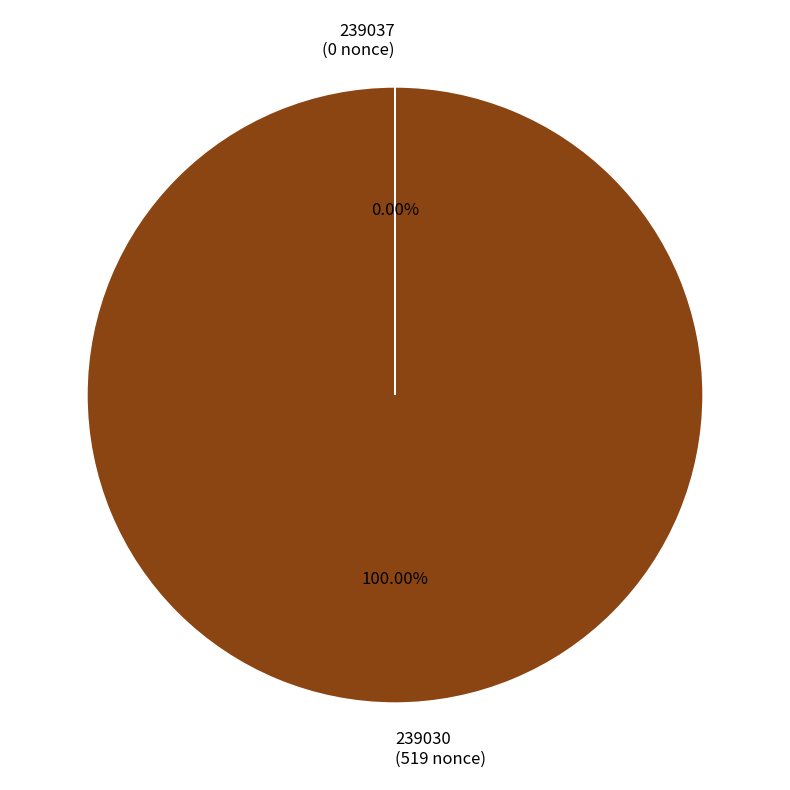

To the nearest percent, what percentage of the pie is 239030?

100%